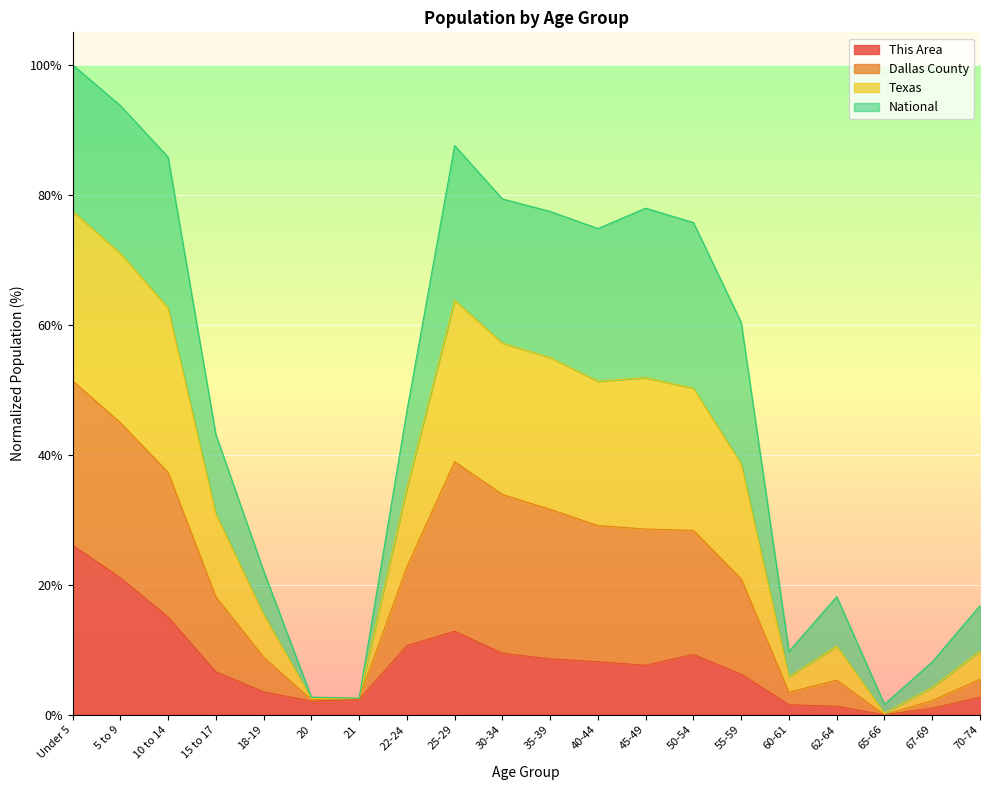

In This Area, how many points are lower than both neighbors (excluding endpoints)?

3